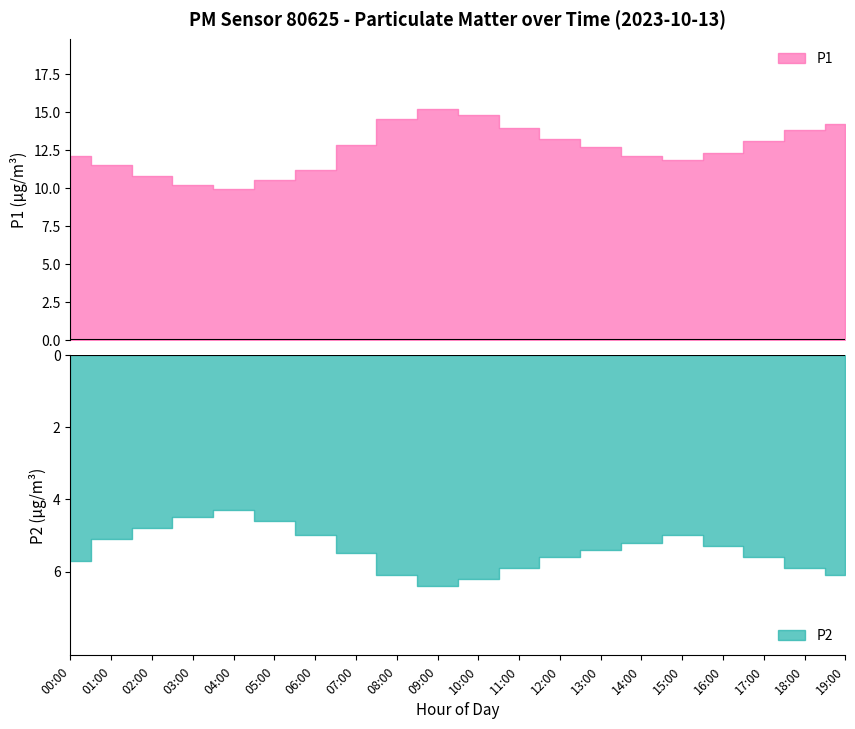

What is the average value of the P2 series?

5.4